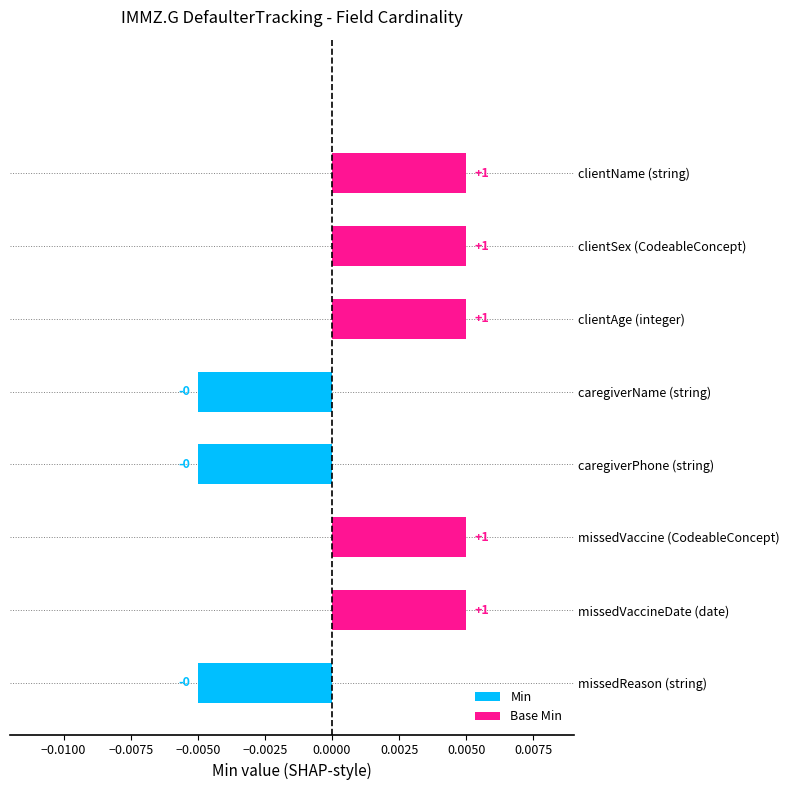

Does the chart contain stacked bars?

No